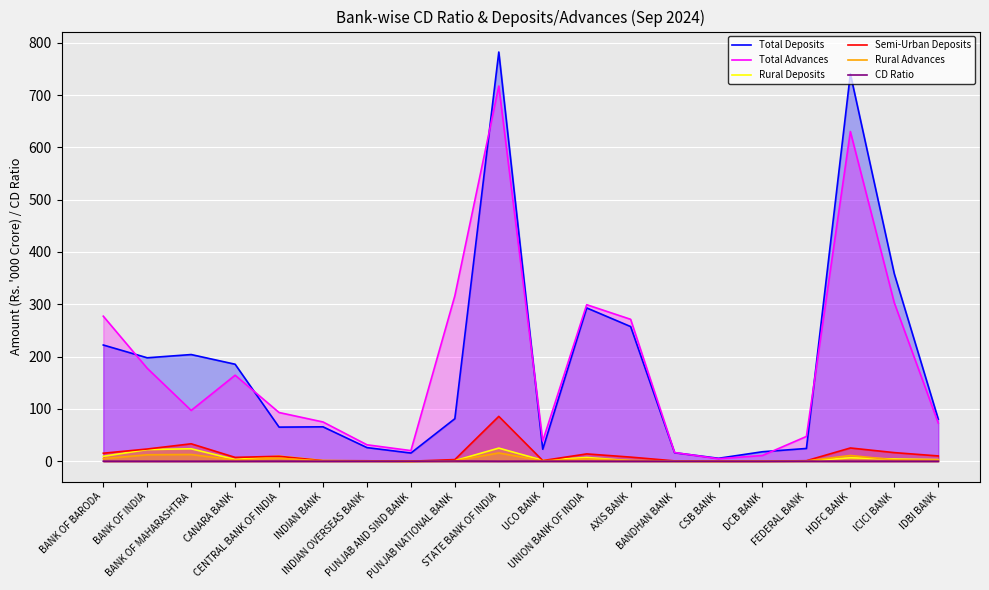

At which category is the sum across all series the highest?

STATE BANK OF INDIA